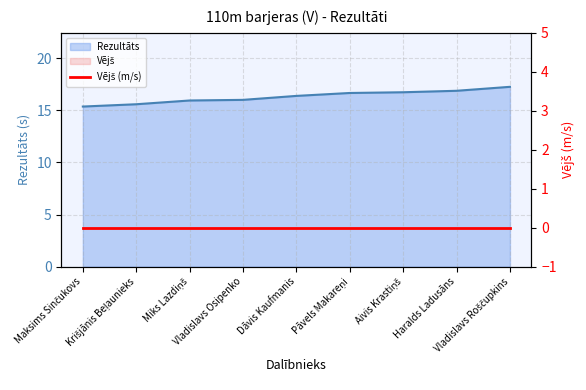

Reading left to right, extract all data points from this chart.

Maksims Sinčukovs=15.3	Krišjānis Beļaunieks=15.6	Miks Lazdiņš=15.9	Vladislavs Osipenko=16.0	Dāvis Kaufmanis=16.4	Pāvels Makareņi=16.6	Aivis Krastiņš=16.7	Haralds Ladusāns=16.9	Vladislavs Roščupkins=17.2